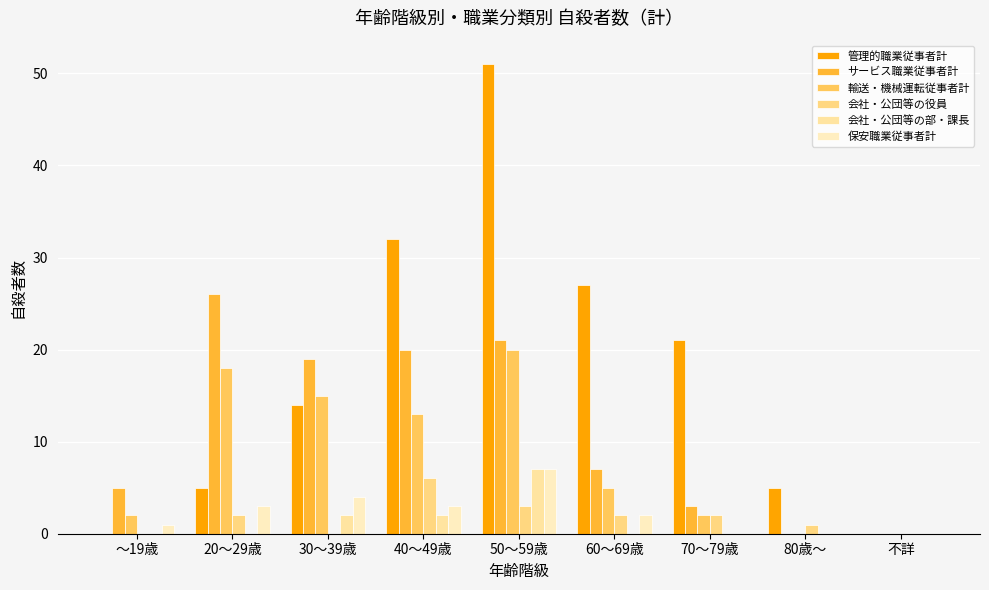

The value of 輸送・機械運転従事者計 at 80歳～ is 0. True or false?

True